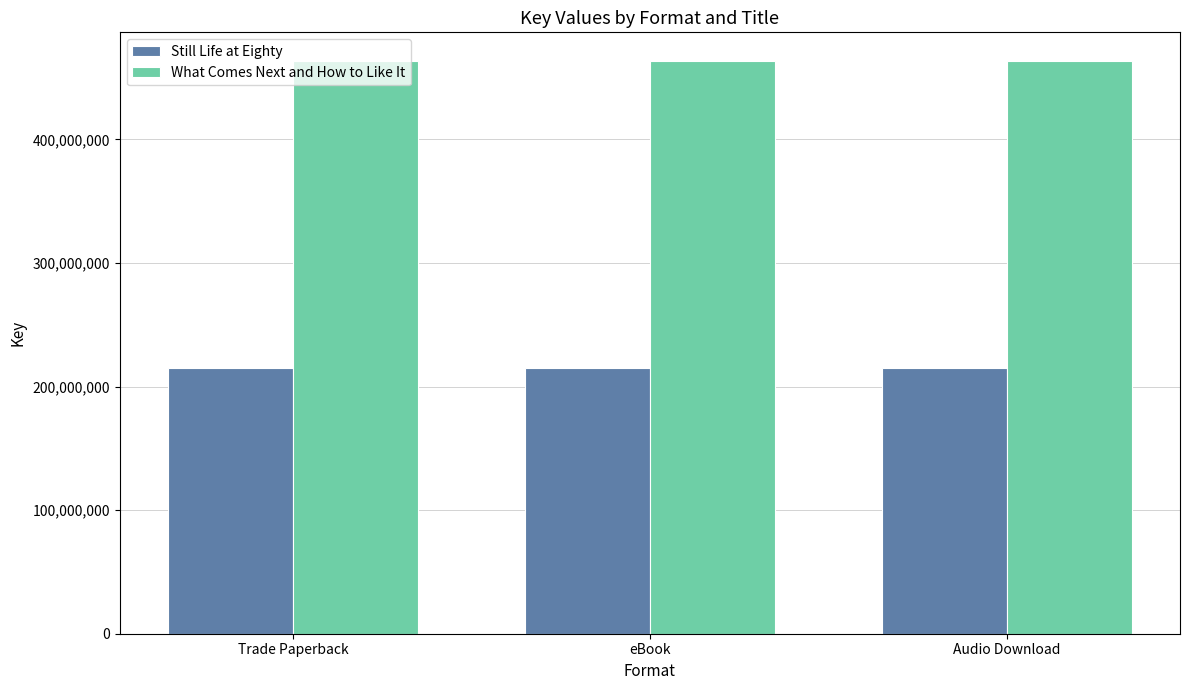

What is the approximate value of What Comes Next and How to Like It at Trade Paperback?

463481472